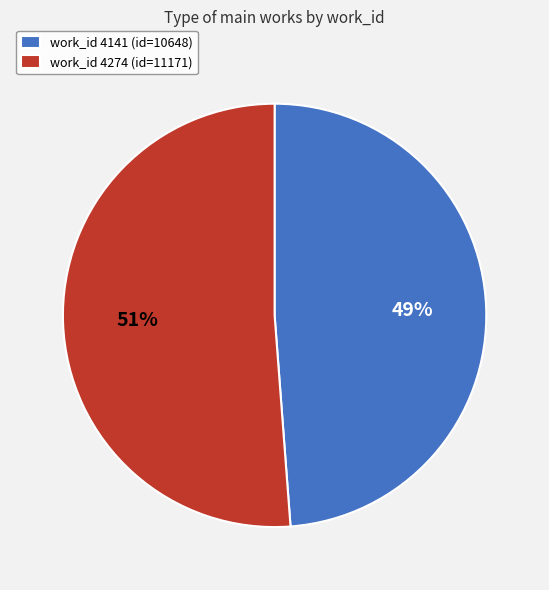

Rank the categories by value from highest to lowest.

work_id 4274 (id=11171), work_id 4141 (id=10648)